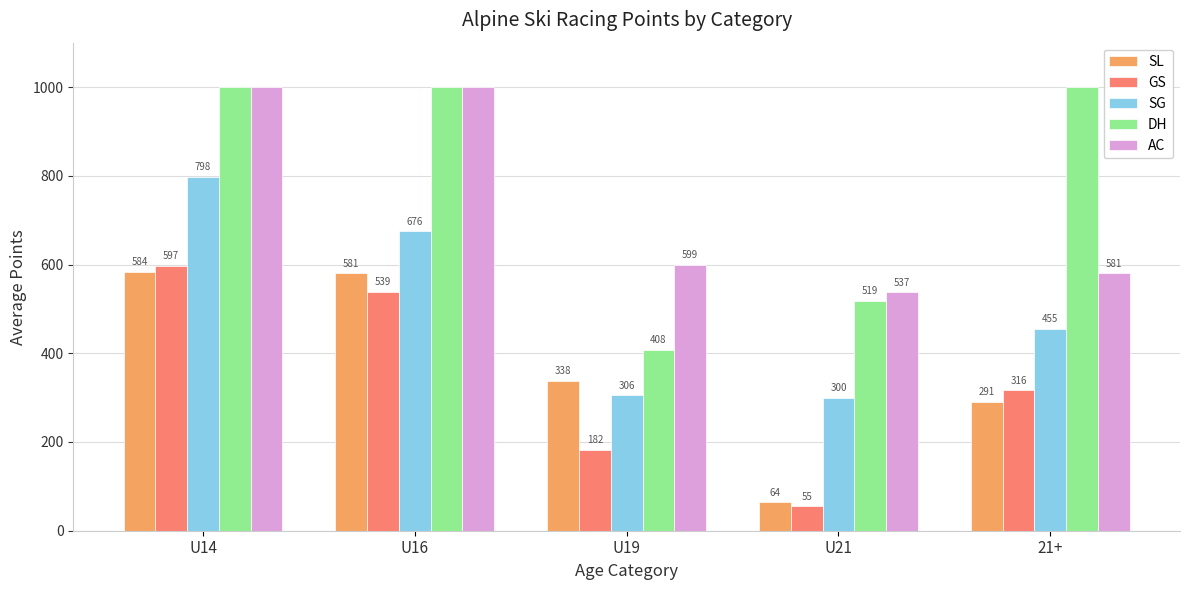

What is the difference between the maximum and minimum values in the AC series?

462.0